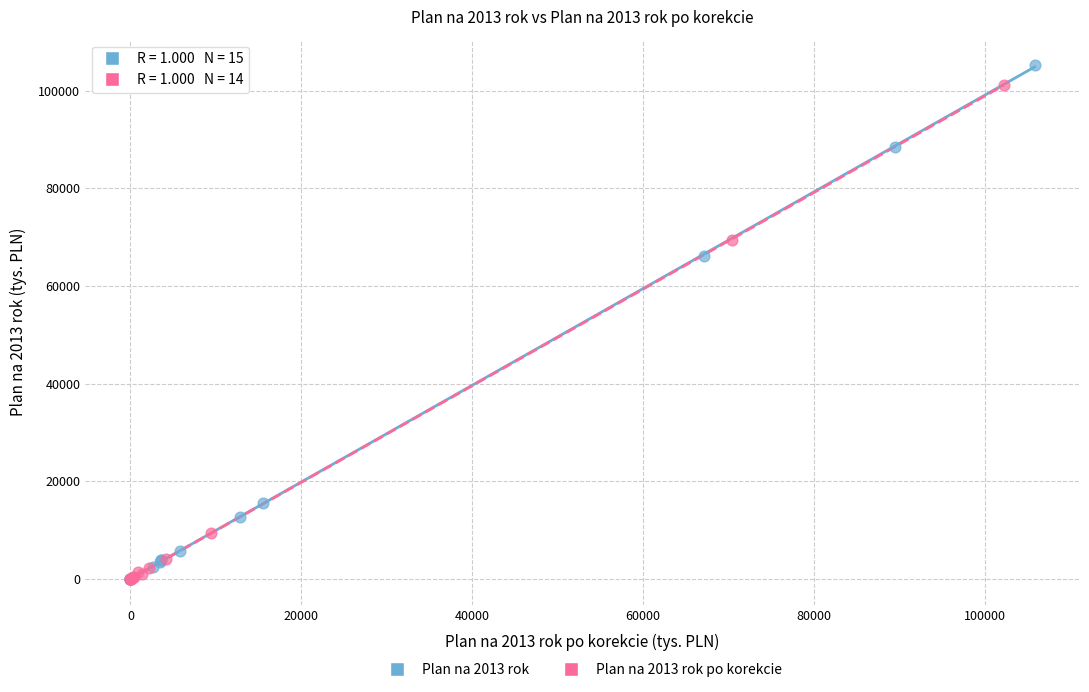

Which series has the largest Y range (max minus min)?

Plan na 2013 rok